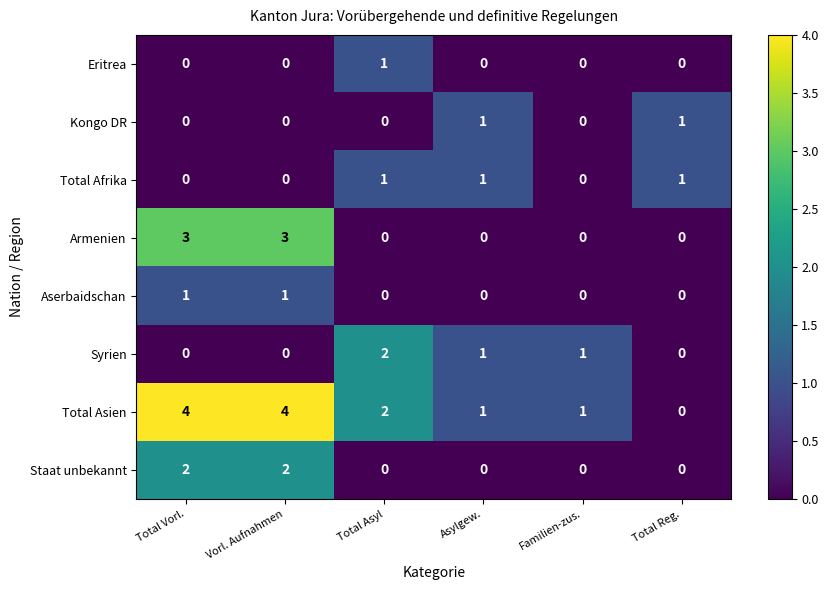

Between Vorl. Aufnahmen and Total Reg., which series saw the biggest shift?

Total Asien